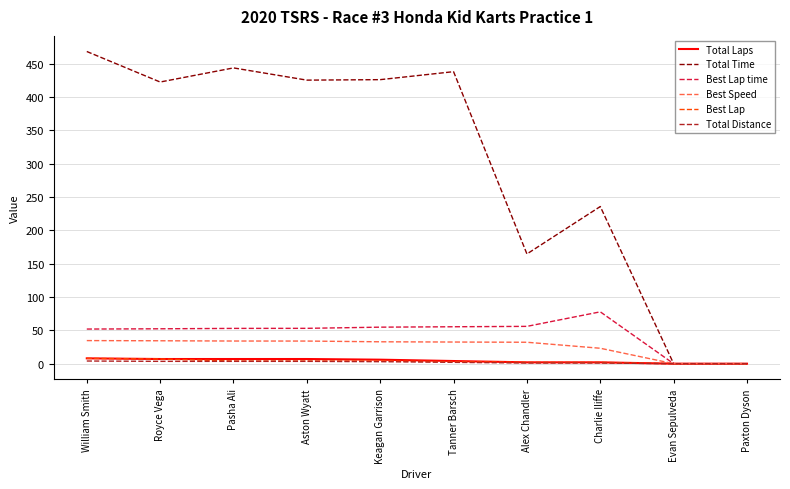

Which series has the largest range (max minus min)?

Total Time